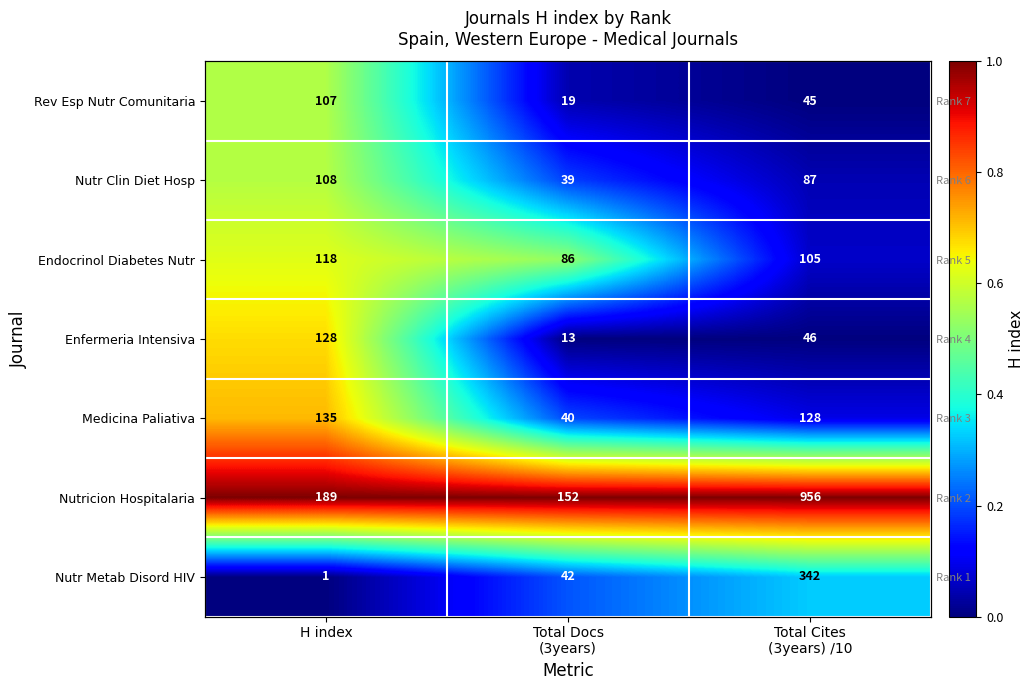

Read the Medicina Paliativa value at H index.

0.7